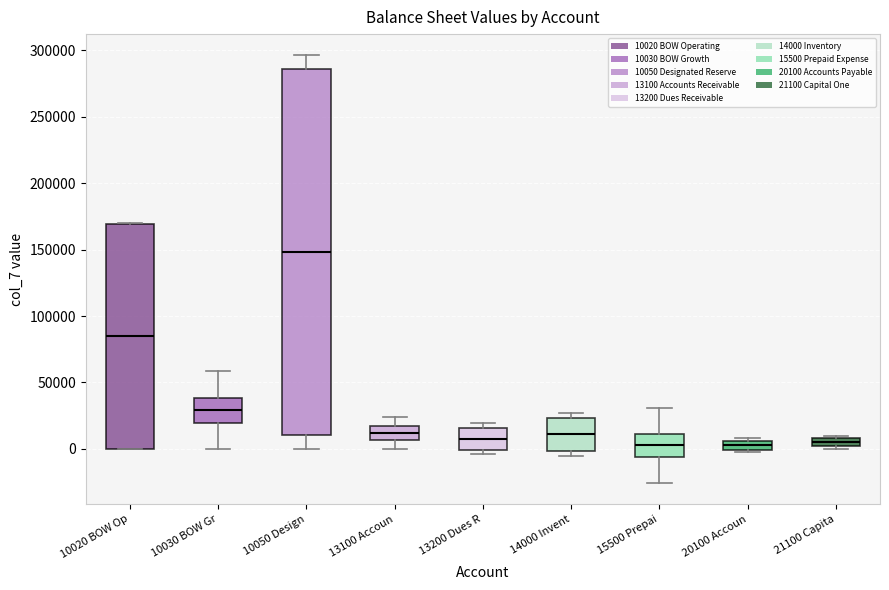

Where does the median line of the box for 21100 Capita sit on the y-axis? The values are not printed on the chart, so give them approximately, as read against the axis.

5000